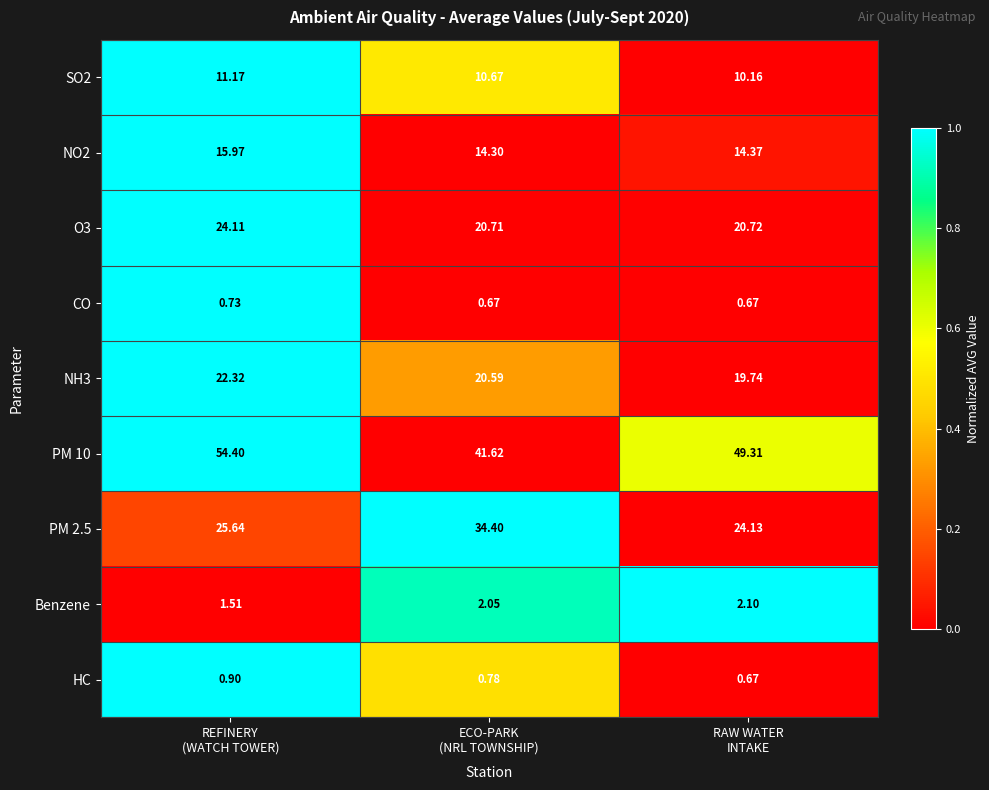

List the series in order of their peak value, lowest first.

CO, HC, Benzene, SO2, NO2, NH3, O3, PM 2.5, PM 10